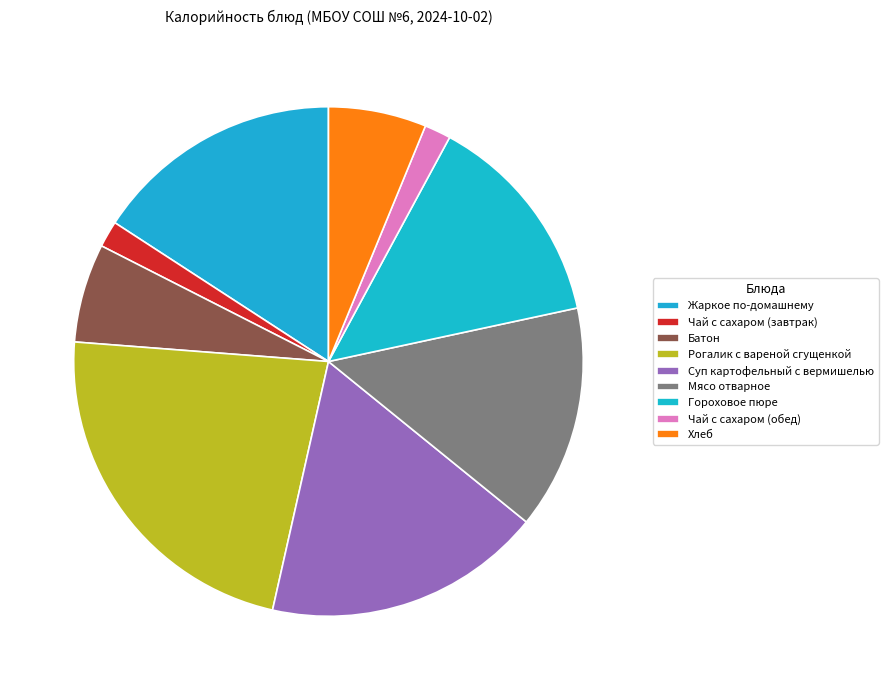

Count the number of slices in the pie.

9